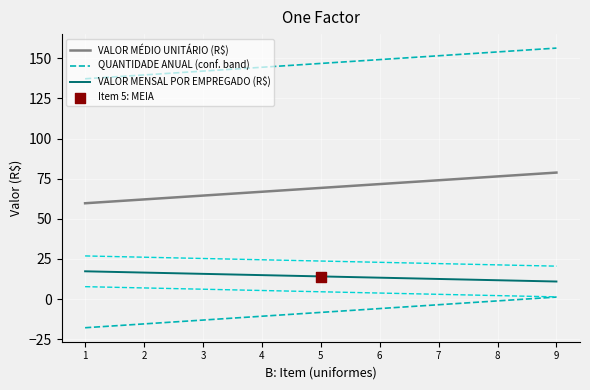

What are all the series names shown in the legend?

QUANTIDADE ANUAL, VALOR MÉDIO UNITÁRIO (R$), VALOR MENSAL POR EMPREGADO (R$)